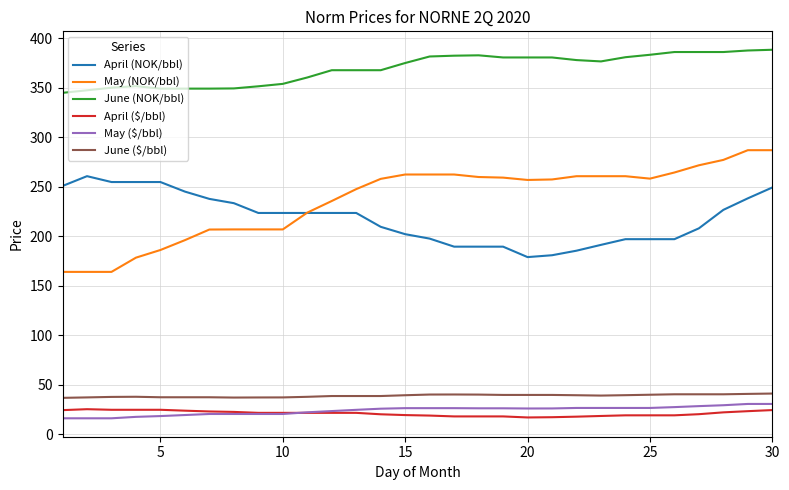

How many lines are shown in the chart?

6